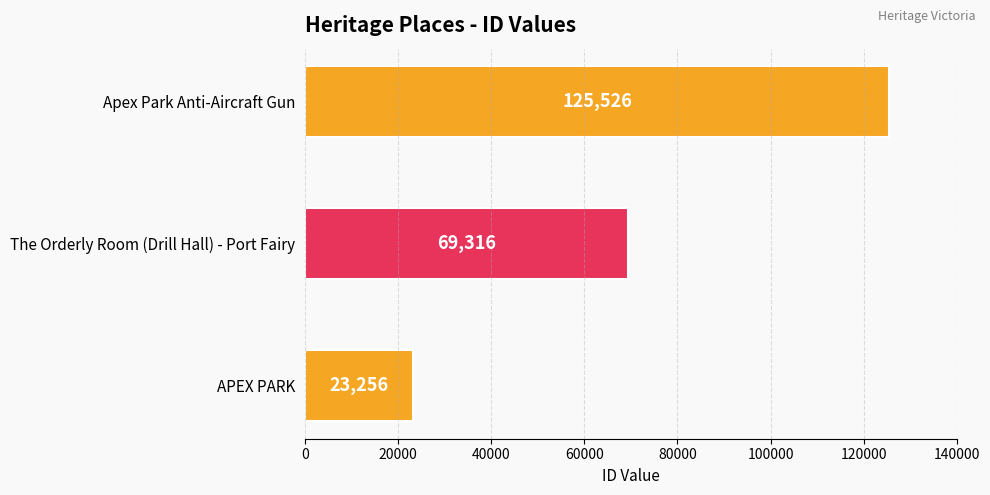

How many bars are there in total?

3